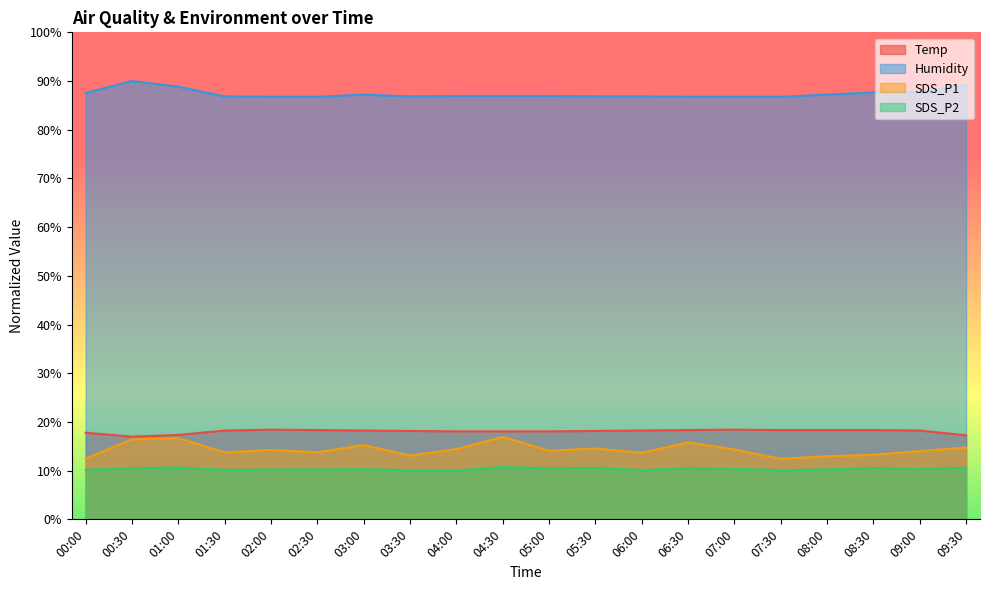

What is the value of the SDS_P1 point at the 11th from the left?

14.1